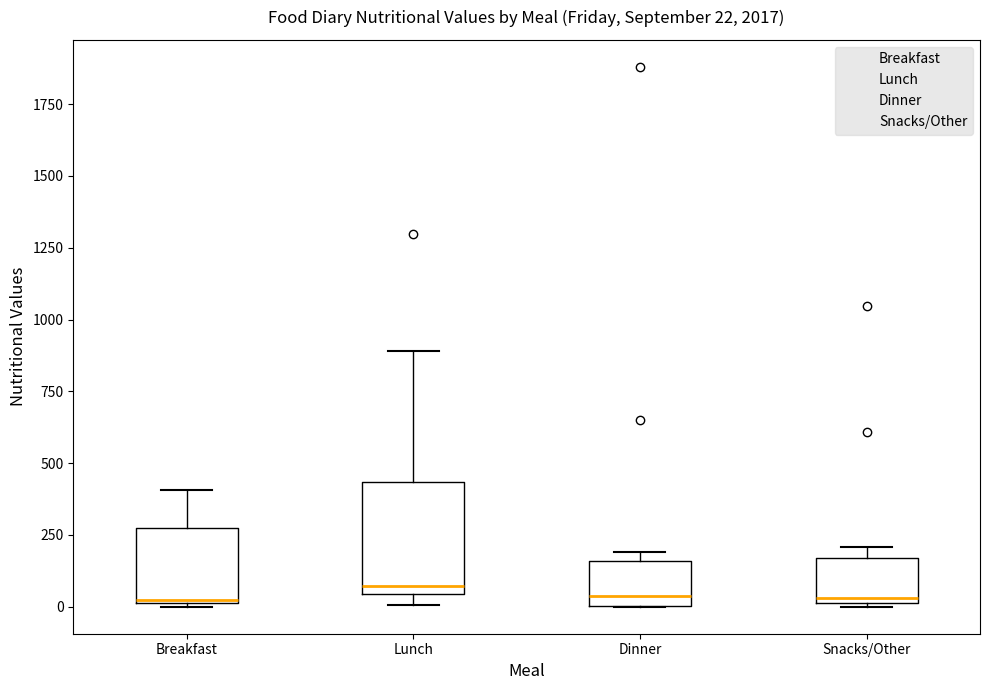

Which box is the tallest, from its lower edge to its upper edge?

Lunch